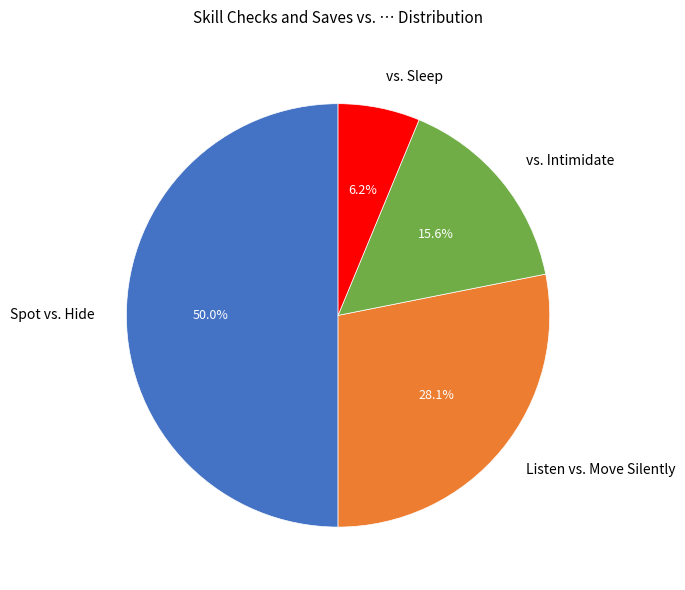

To the nearest percent, what portion does Listen vs. Move Silently represent?

28%